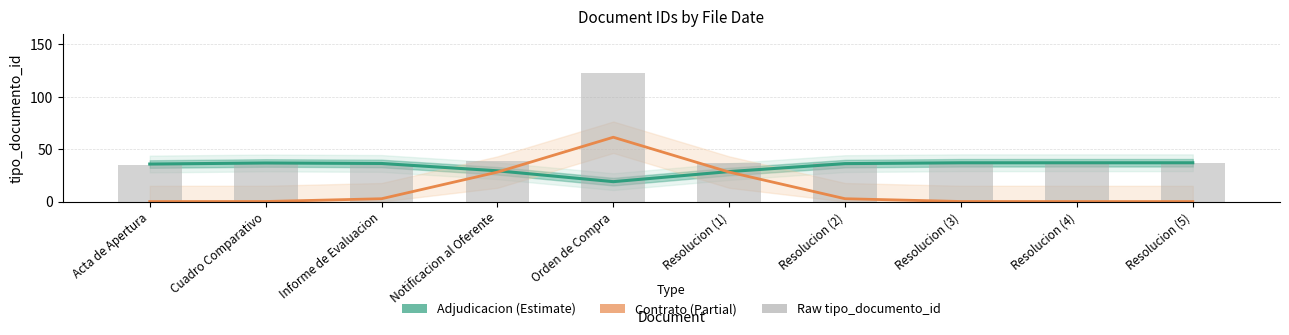

Is the value of Raw tipo_documento_id at Orden de Compra greater than the value of Adjudicacion (Estimate) at Orden de Compra?

Yes